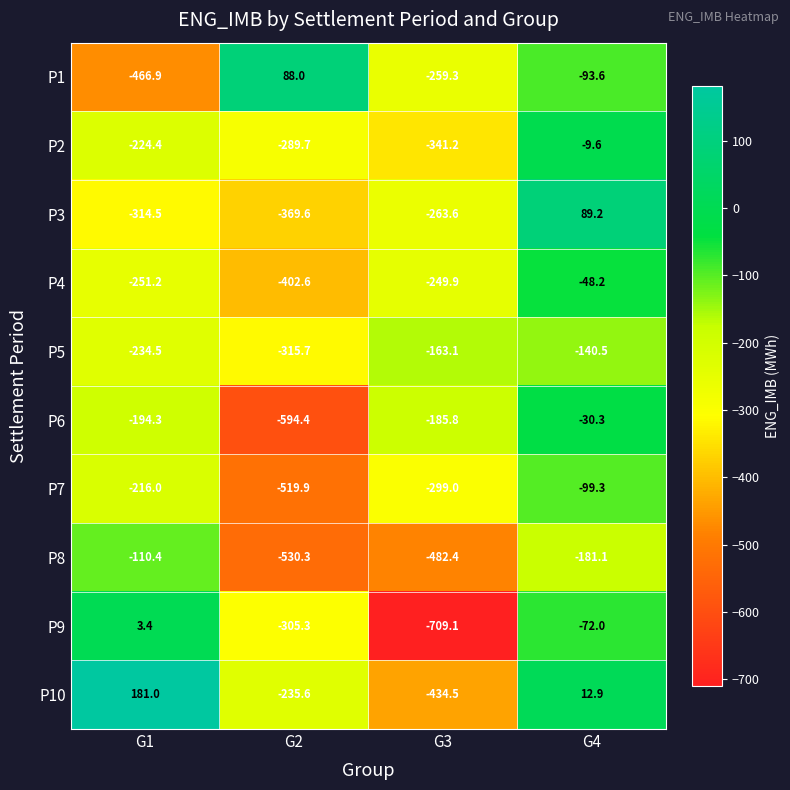

What is the approximate value of P10 at G3?

-434.5